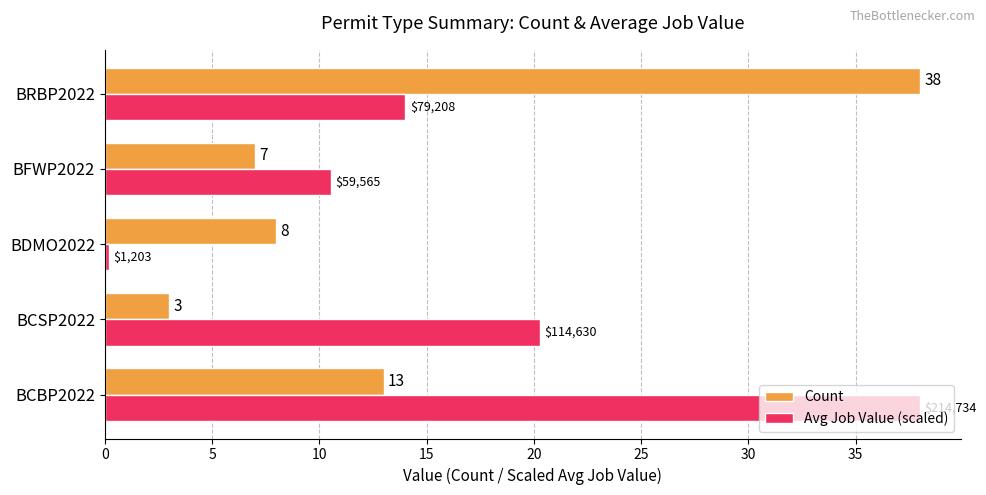

What is the maximum value for Avg Job Value (scaled)?

38.0